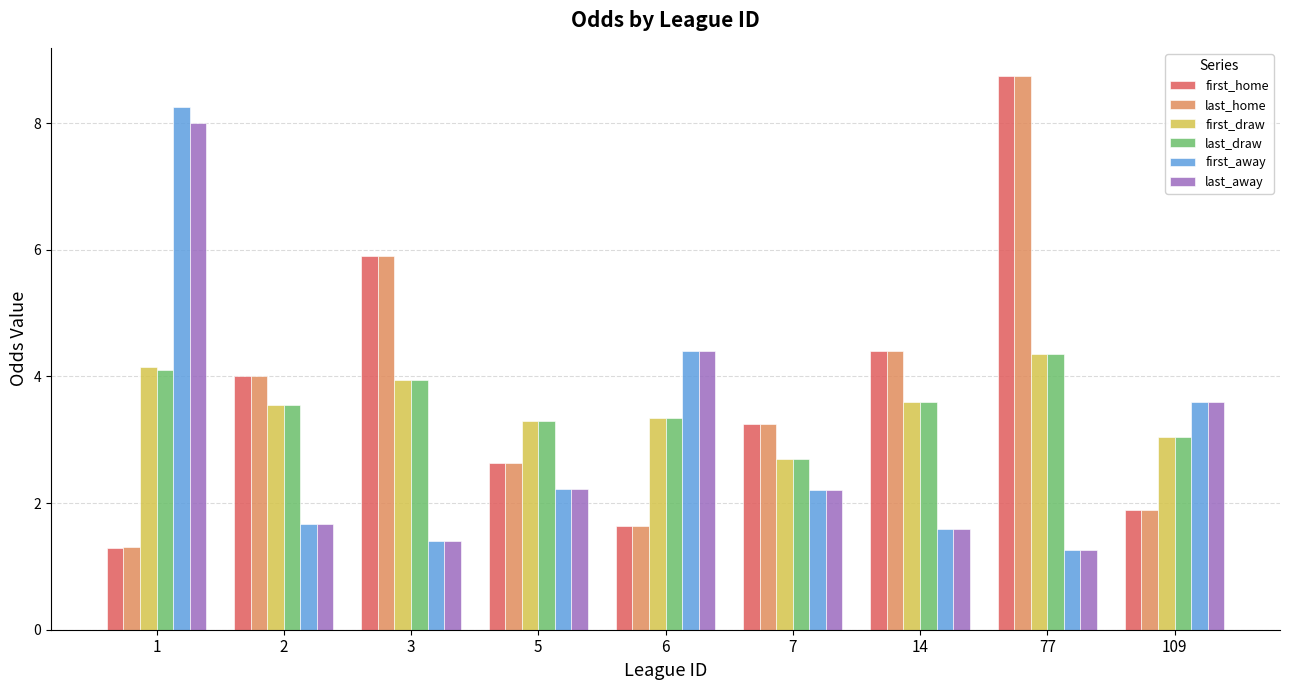

What is the difference between the highest and lowest values at 1?

7.0